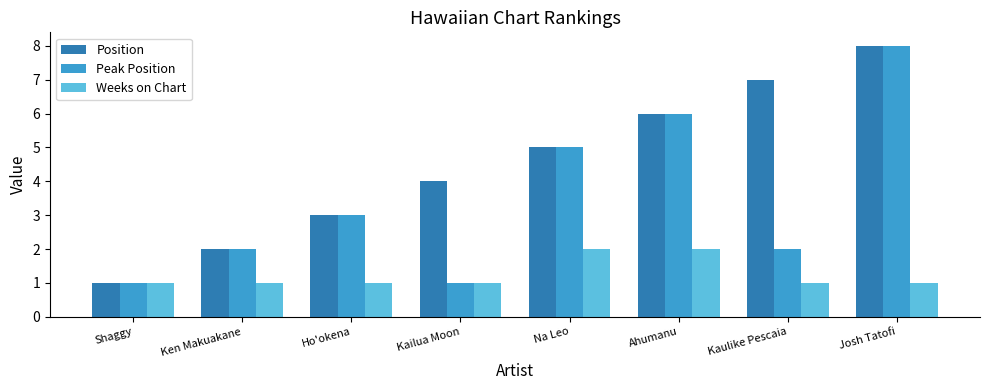

What is the label of the 1st bar from the left?

Shaggy